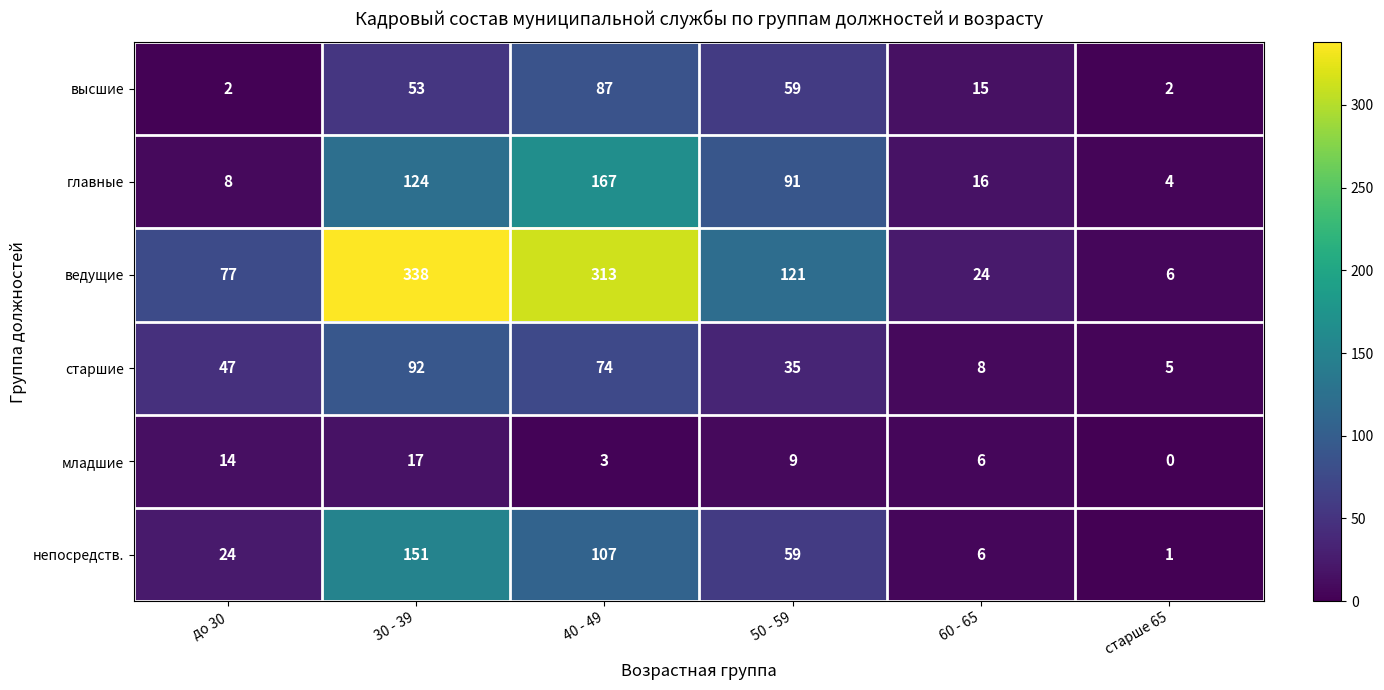

What is the difference between the second highest and second lowest values in the младшие series?

11